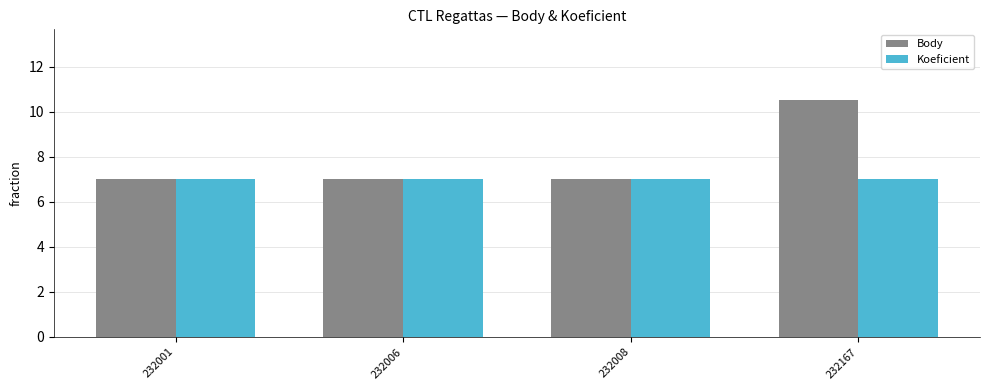

Reading left to right, what are all the values shown in this chart?

Body: 7.0	7.0	7.0	10.5
Koeficient: 7.0	7.0	7.0	7.0